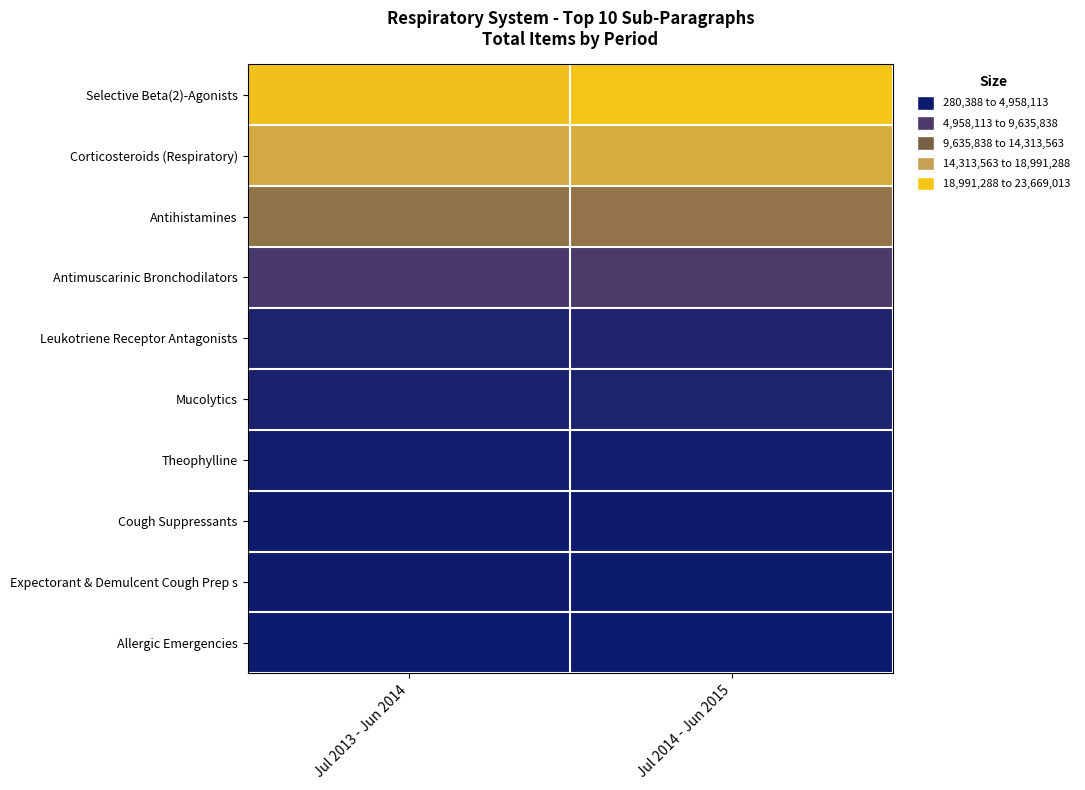

At Jul 2014 - Jun 2015, list the series in order from largest to smallest.

Selective Beta(2)-Agonists, Corticosteroids (Respiratory), Antihistamines, Antimuscarinic Bronchodilators, Leukotriene Receptor Antagonists, Mucolytics, Theophylline, Cough Suppressants, Expectorant & Demulcent Cough Prep s, Allergic Emergencies